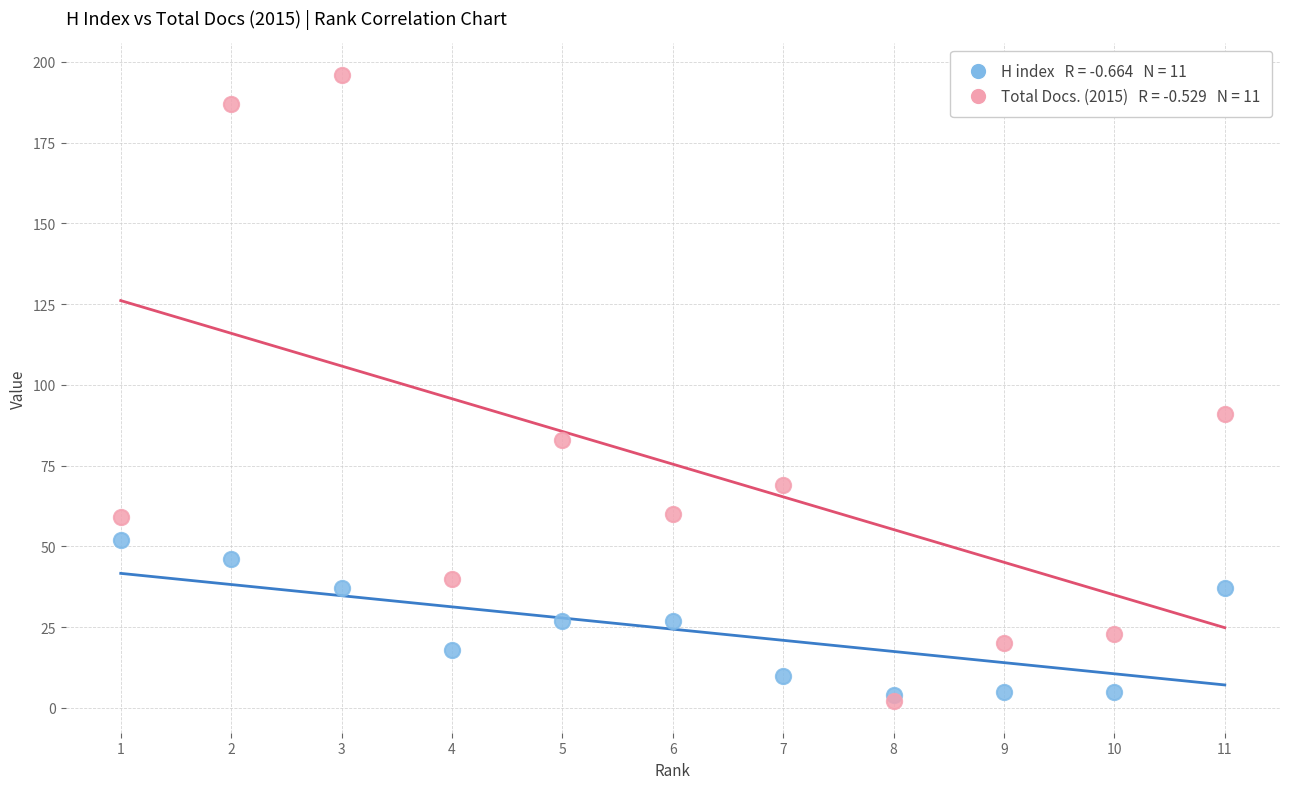

Across all series, what Y value is closest to 99?

91